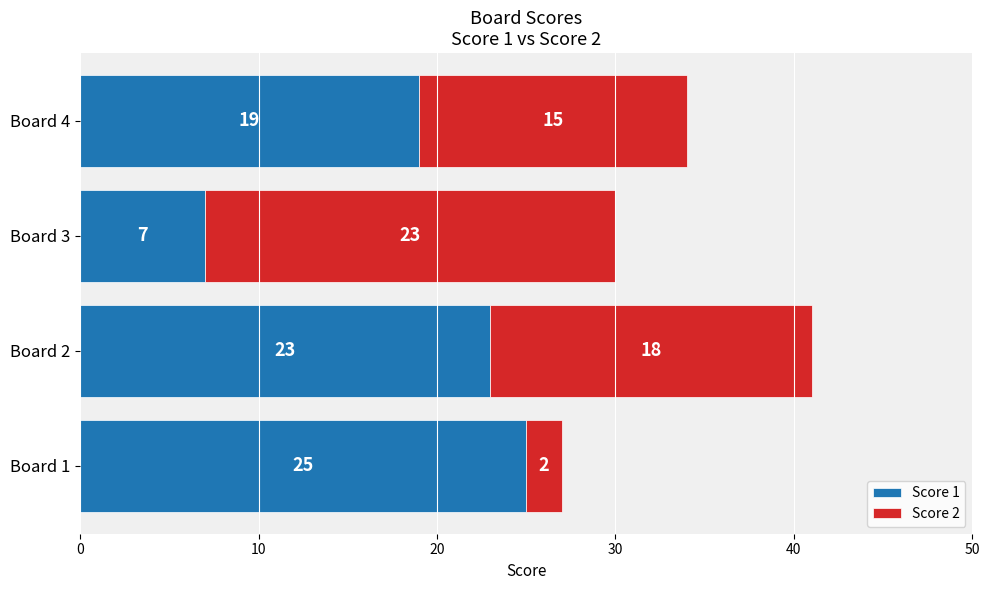

What is the difference between the second highest and second lowest values in the Score 1 series?

4